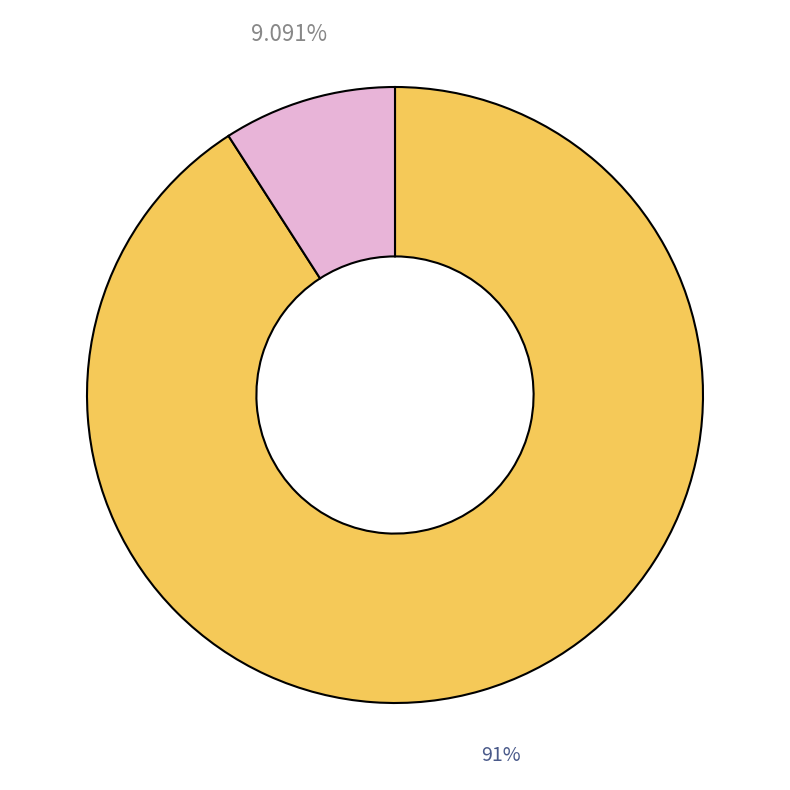

Is there a majority slice in this chart?

Yes